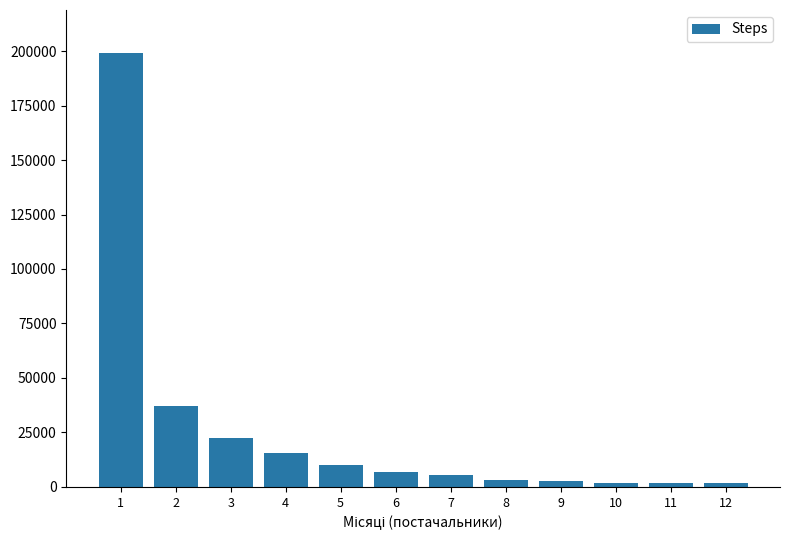

Where does the data first go above 6888?

1